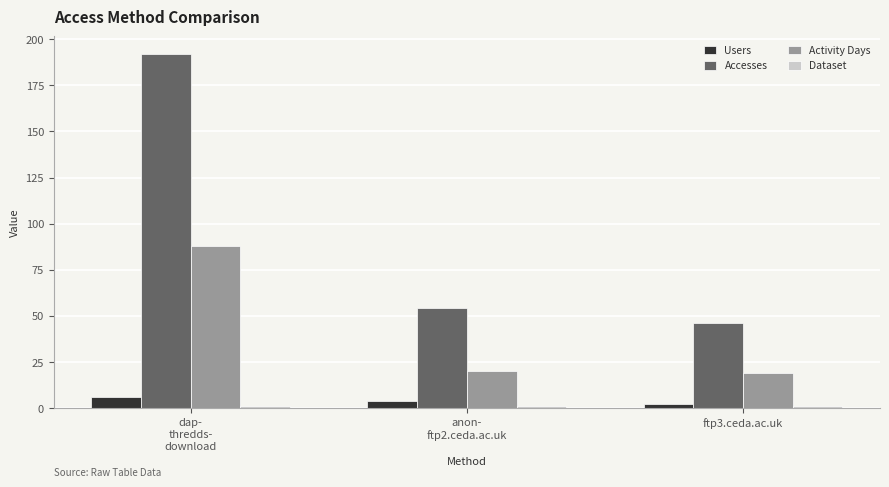

The value of Accesses at ftp3.ceda.ac.uk is 68. True or false?

False